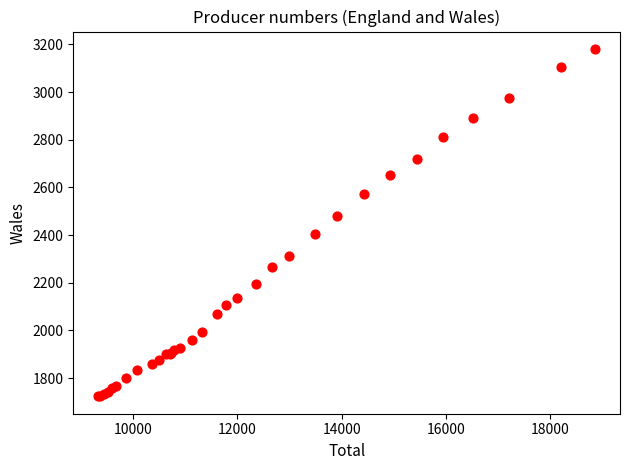

What Y value in the scatter plot is closest to 2452?

2480